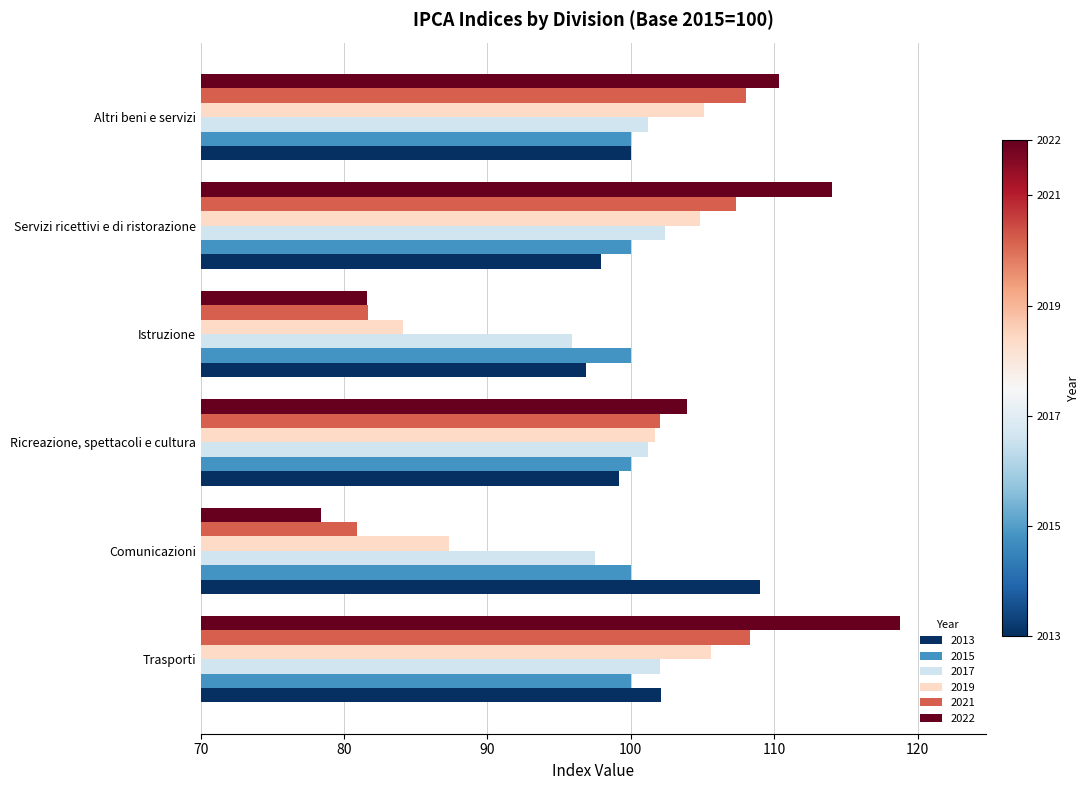

What are all the series names shown in the legend?

2013, 2015, 2017, 2019, 2021, 2022